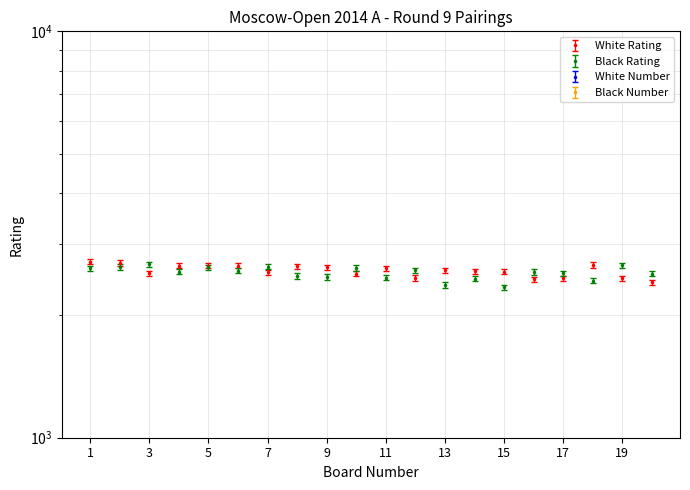

Which category has the highest value across all series?

1